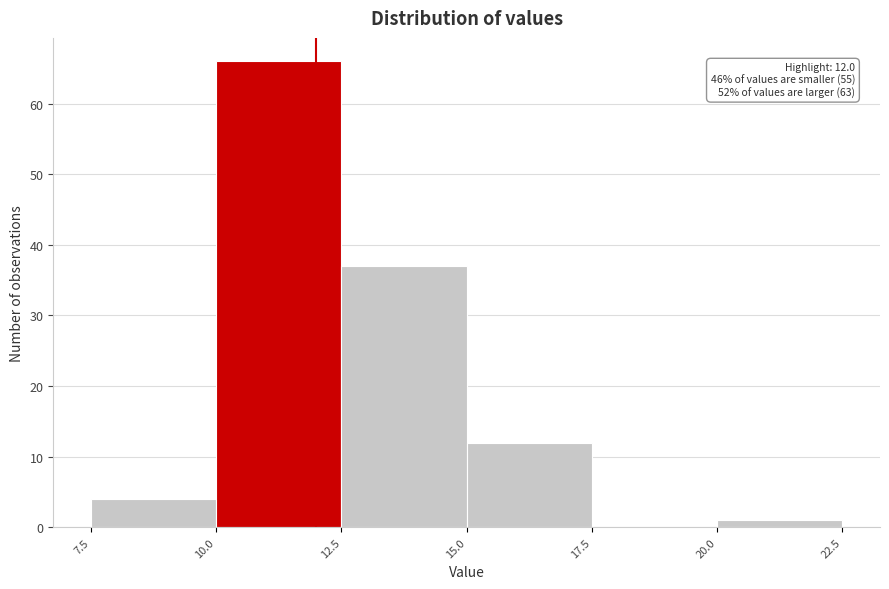

Which range on the x-axis has the tallest bar?

10.0 to 12.5